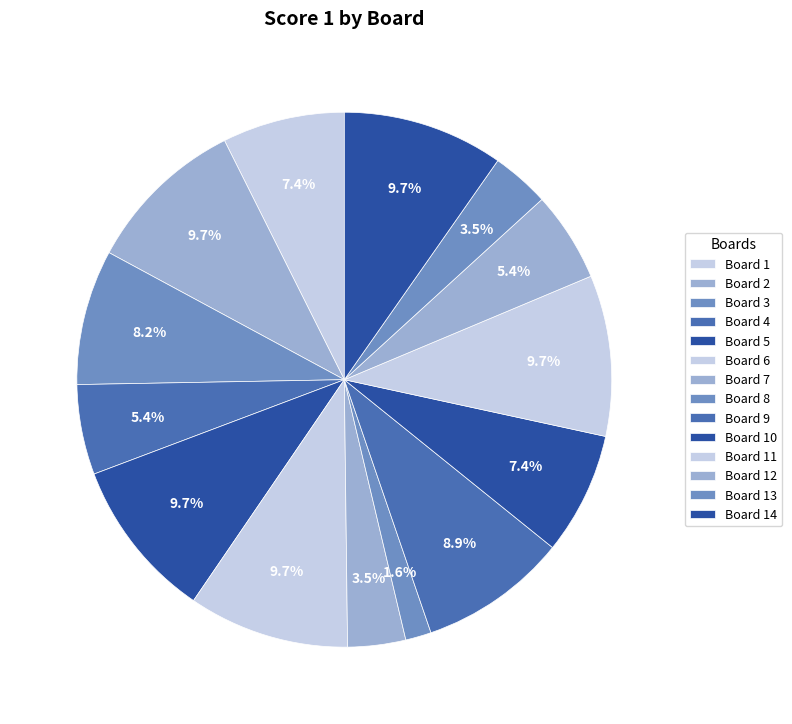

Is the sum of Board 9 and Board 13 greater than half?

No